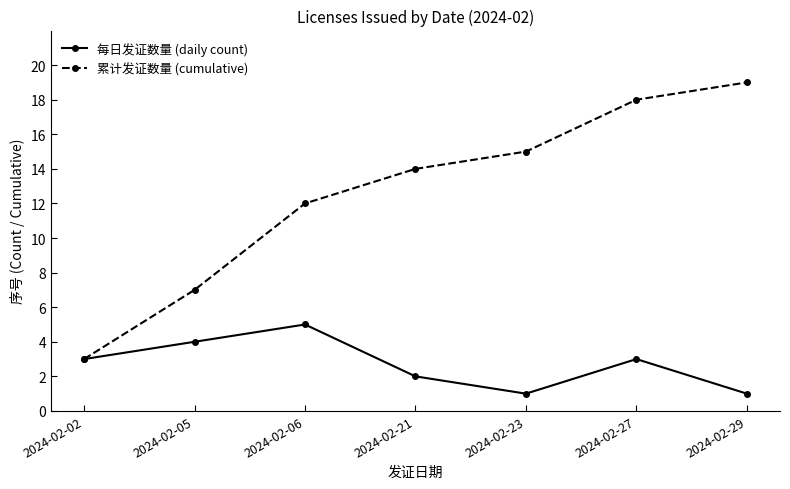

Which series has the largest range (max minus min)?

累计发证数量 (cumulative)